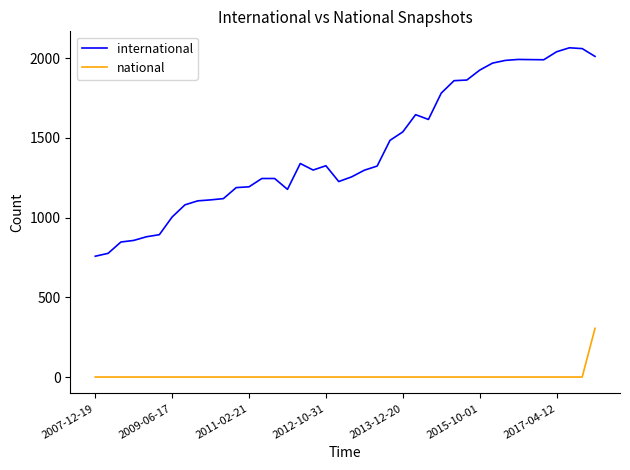

Which series has the largest total across all categories?

international